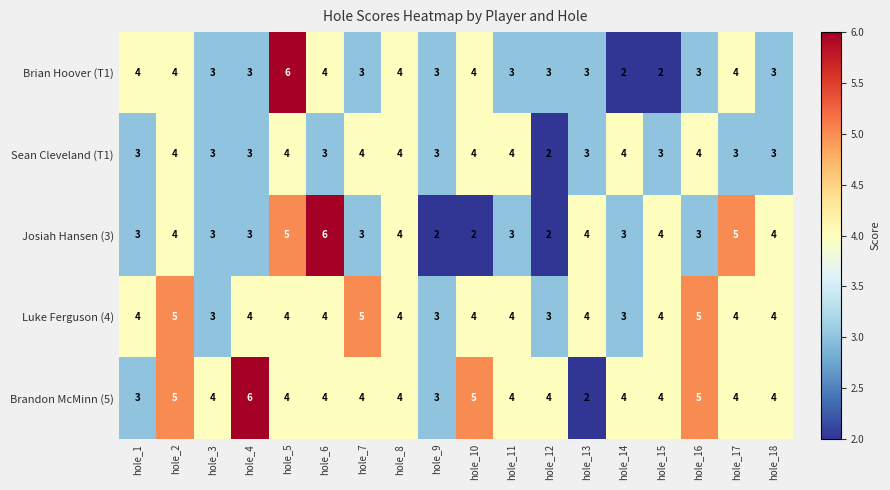

What is the average value of the Josiah Hansen (3) series?

4